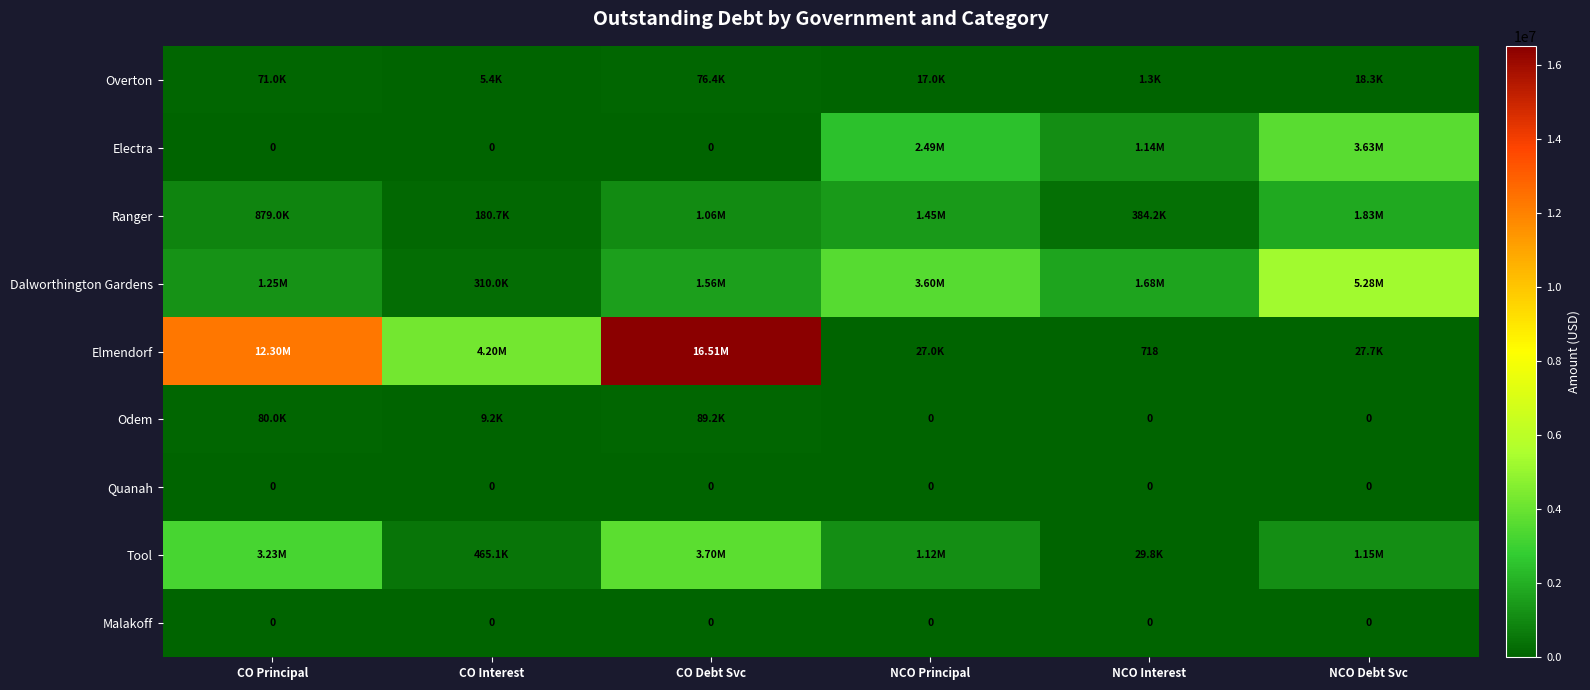

Which category has the highest value across all series?

CO Debt Svc